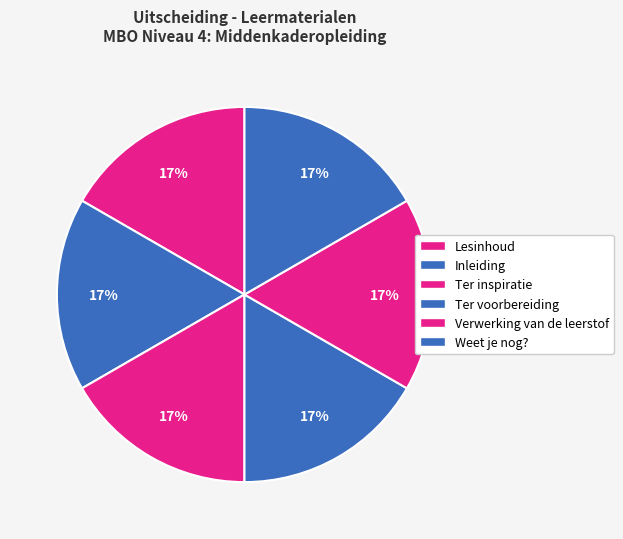

Count the number of slices in the pie.

6